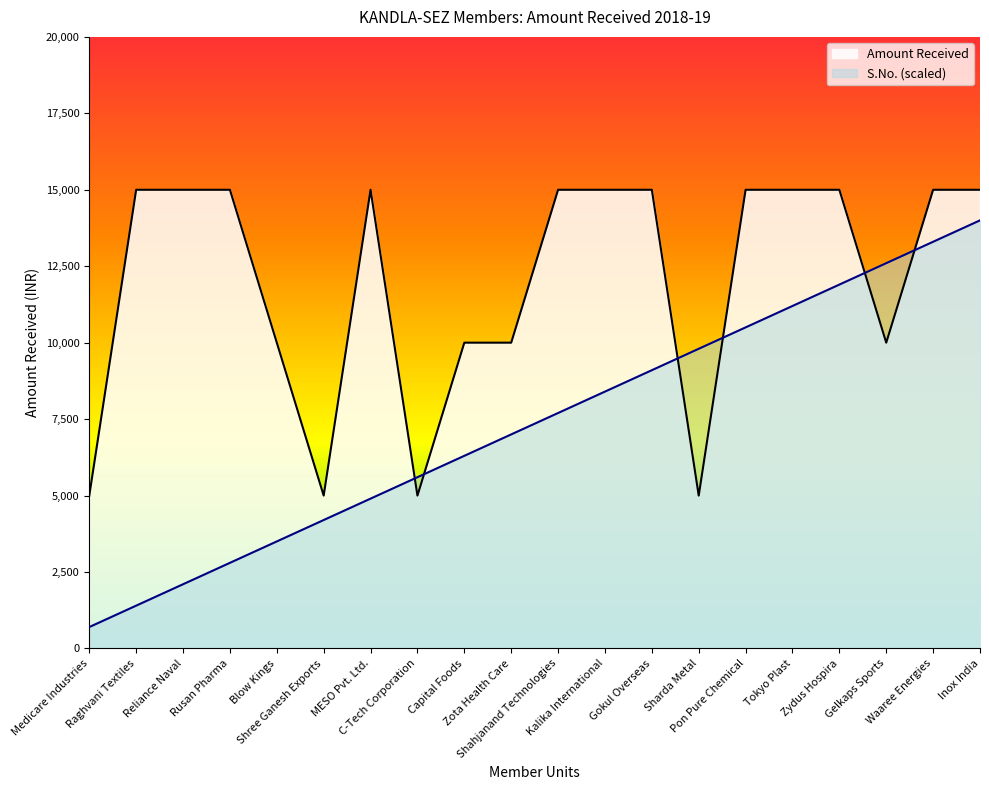

List the series in order of their peak value, lowest first.

S.No. (scaled), Amount Received